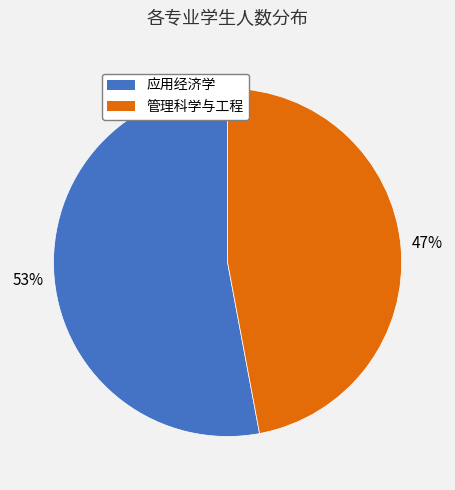

What is the largest slice in the pie chart?

应用经济学